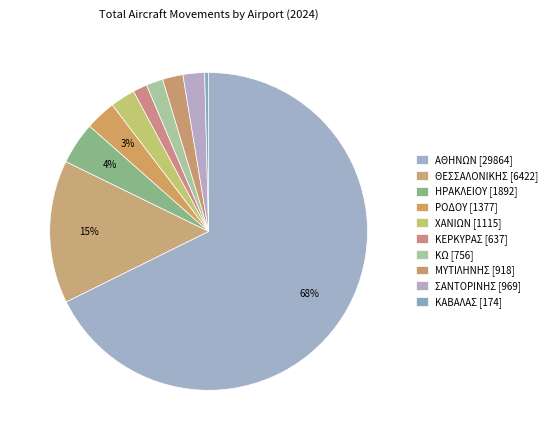

How many slices are in this pie chart?

10